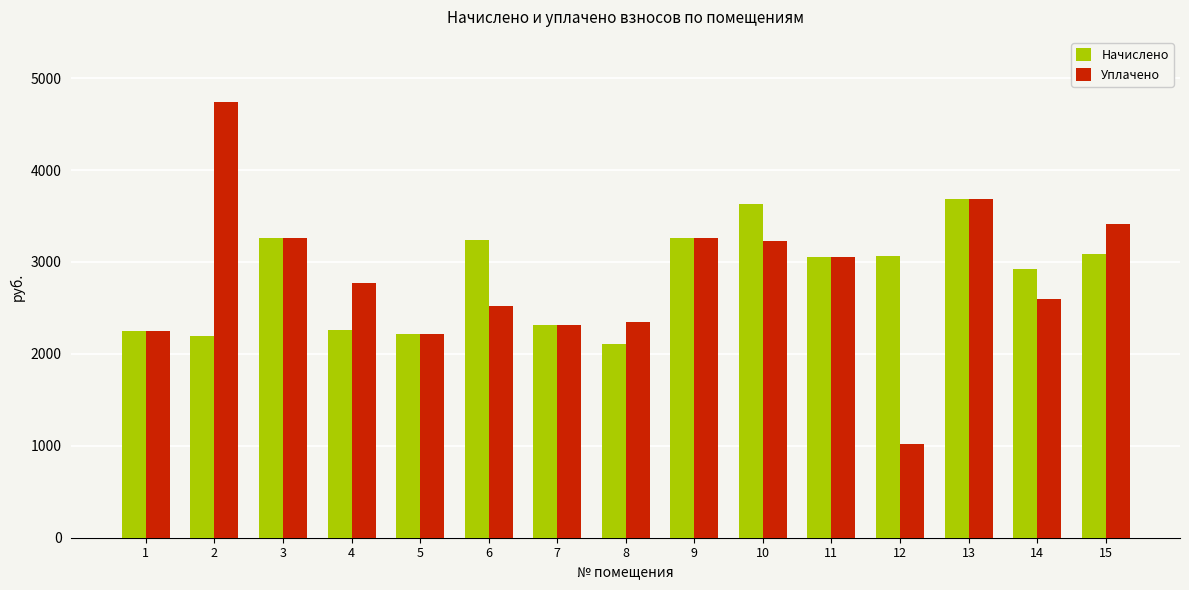

The Уплачено series shows 1171.8 at 2. True or false?

False